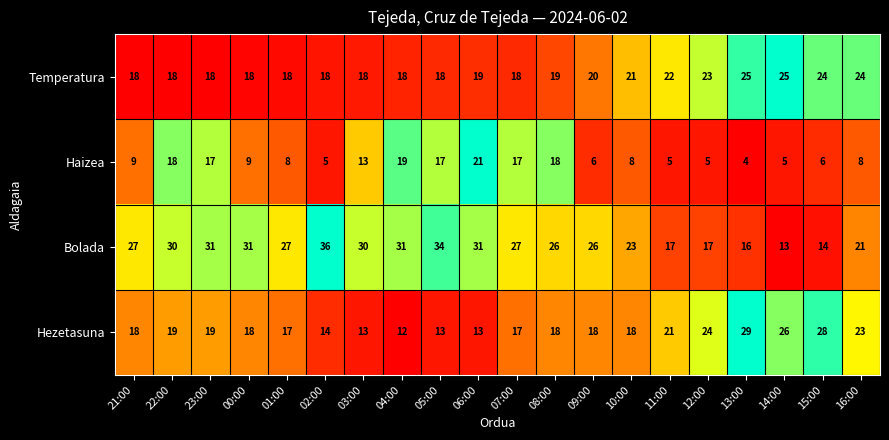

What is the maximum value shown in the chart?

36